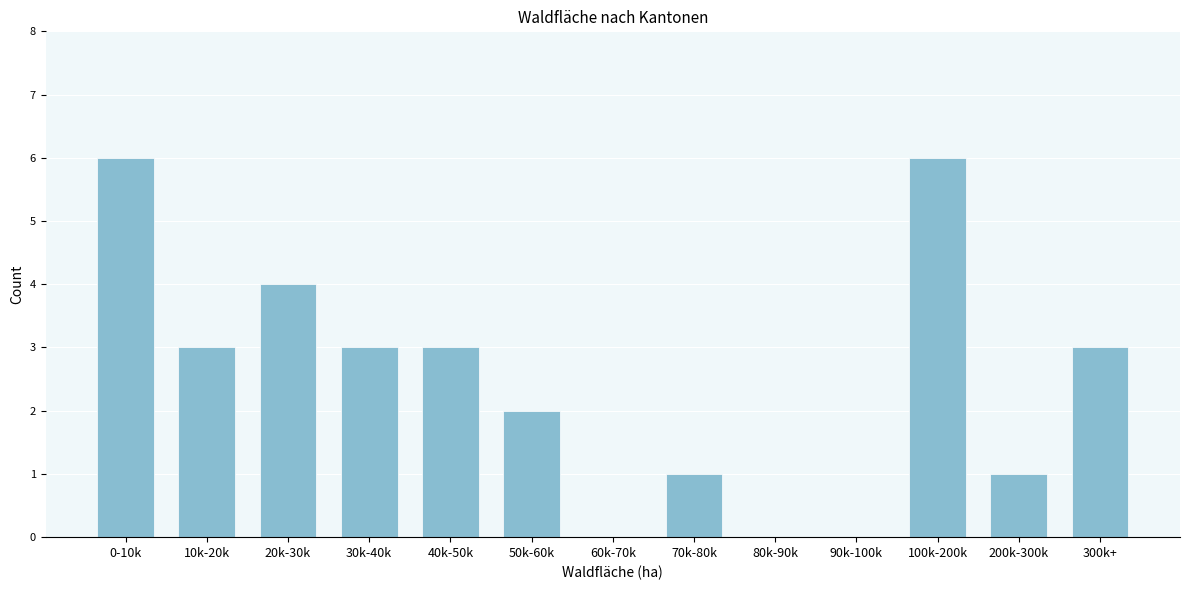

Reading left to right, list all the values displayed in this chart.

0-10k=6	10k-20k=3	20k-30k=4	30k-40k=3	40k-50k=3	50k-60k=2	60k-70k=0	70k-80k=1	80k-90k=0	90k-100k=0	100k-200k=6	200k-300k=1	300k+=3